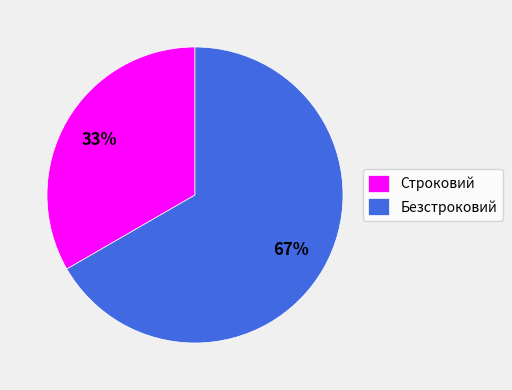

To the nearest percent, what is the average slice percentage?

50%